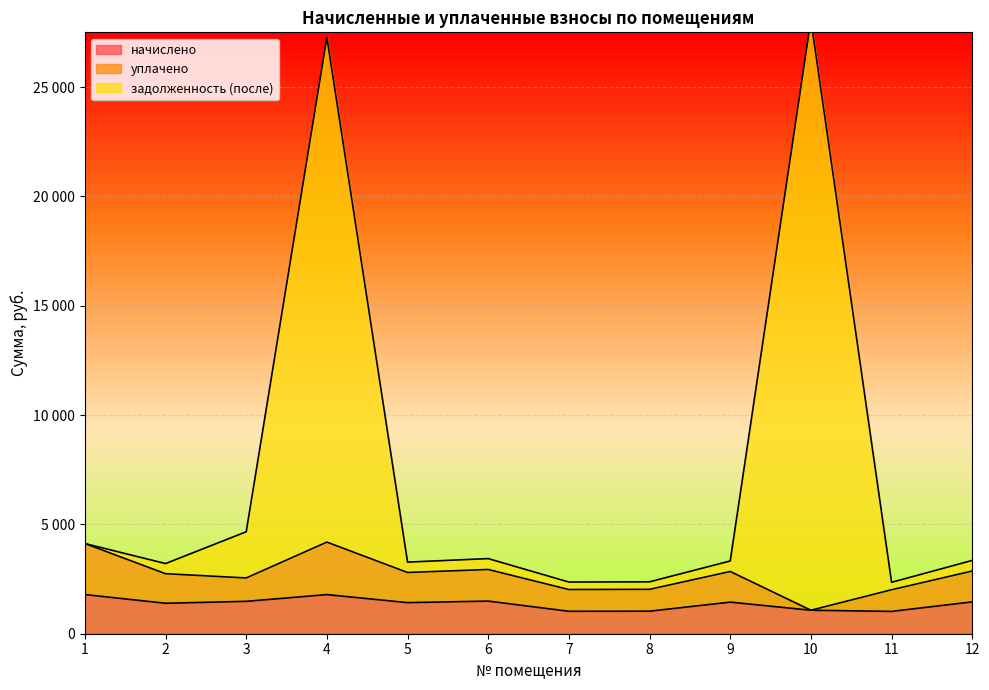

Count the number of categories in the chart.

12